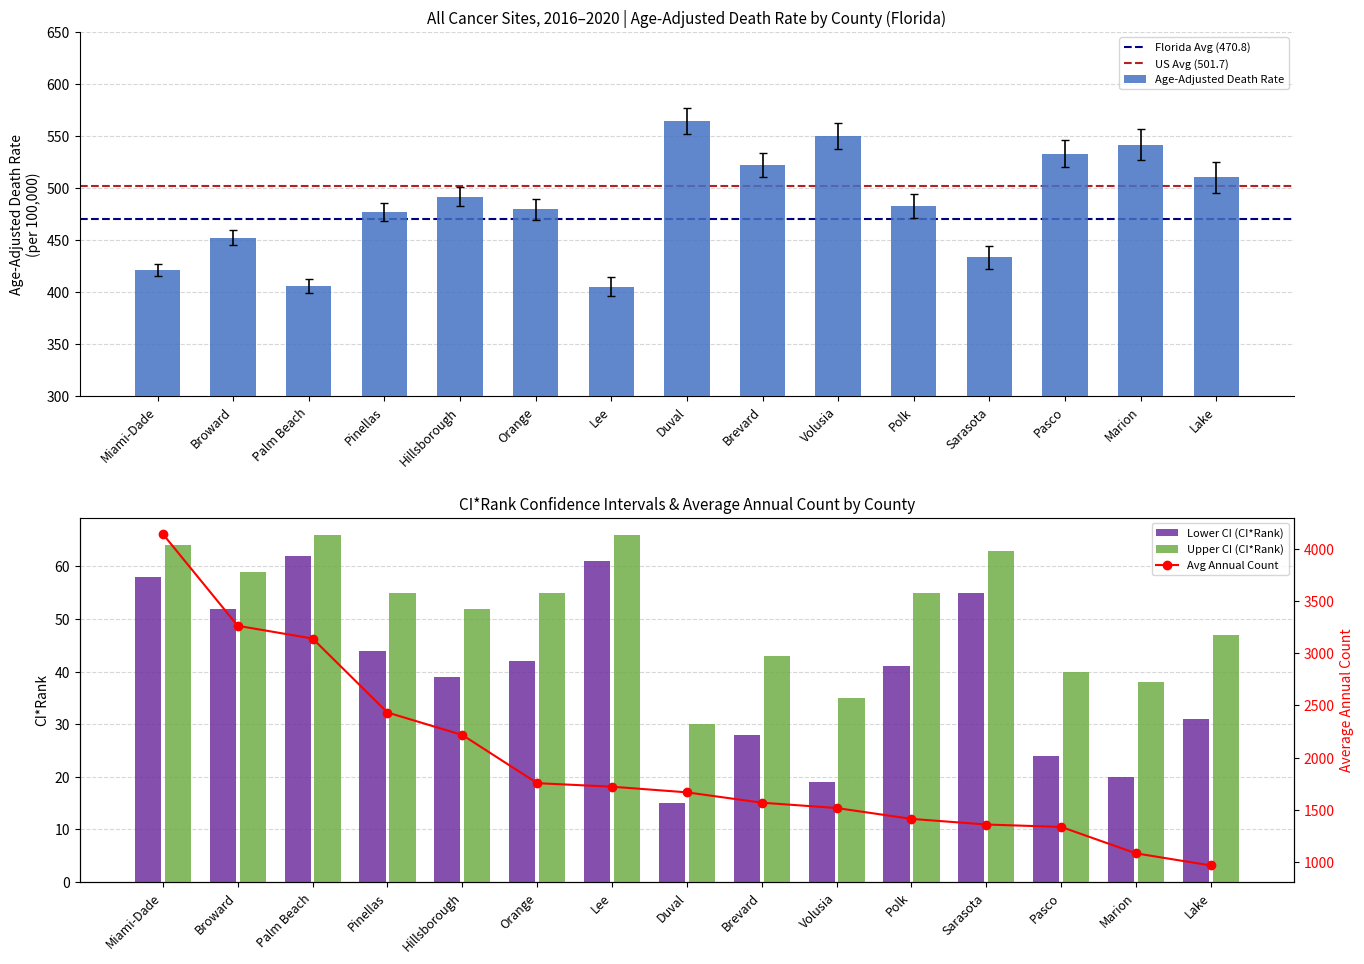

True or false: Age-Adjusted Death Rate has a value of 355.1 at Duval.

False